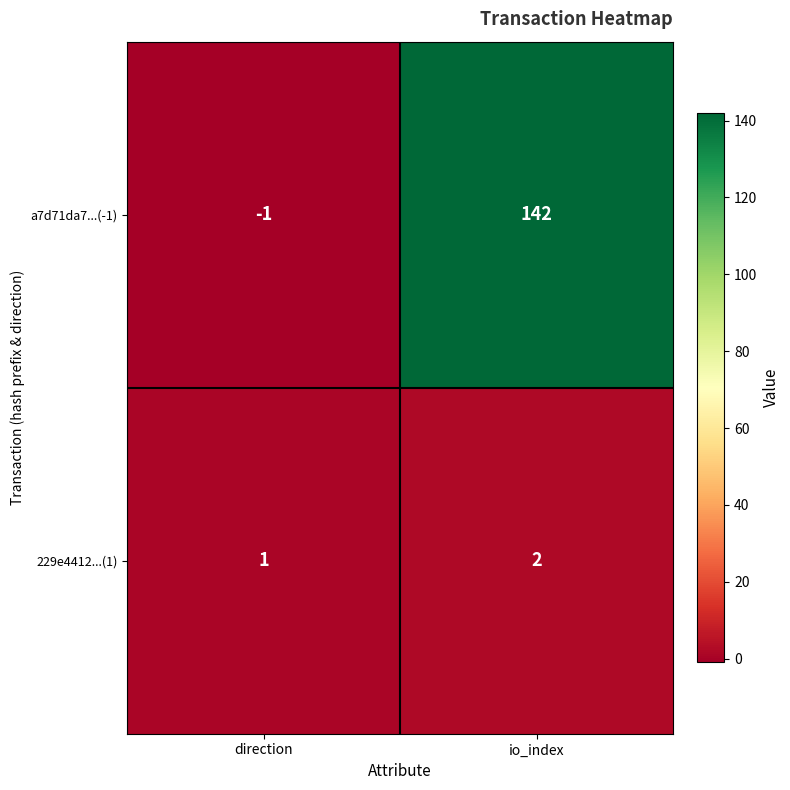

What is the sum of all 229e4412...(1) values?

3